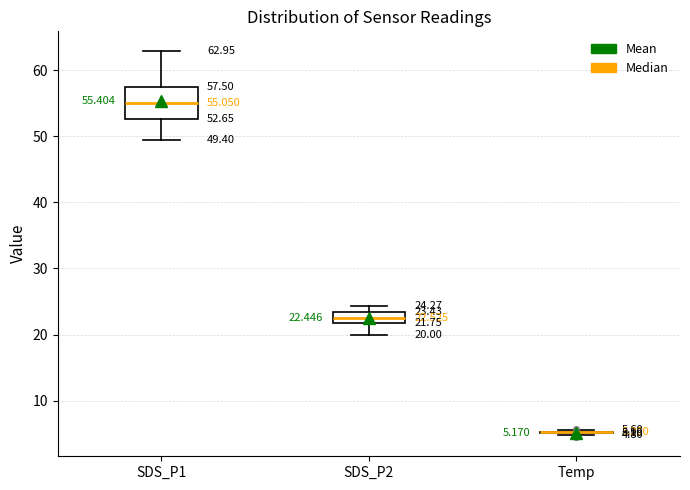

Which box is the tallest, from its lower edge to its upper edge?

SDS_P1